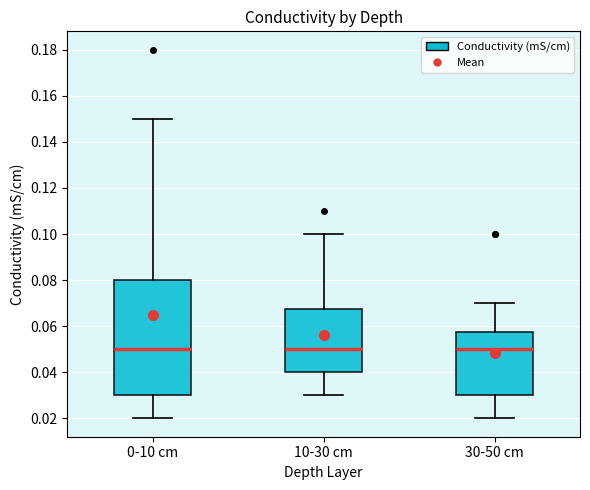

Reading left to right, transcribe this box plot: for each box, give where its median line is, the range the box spans, and where its two whiskers end, as read against the y-axis. The values are not printed on the chart, so give them approximately, as read against the axis.

0-10 cm: median 0.050, box 0.030 to 0.080, whiskers 0.020 to 0.150
10-30 cm: median 0.050, box 0.040 to 0.068, whiskers 0.030 to 0.100
30-50 cm: median 0.050, box 0.030 to 0.058, whiskers 0.020 to 0.070